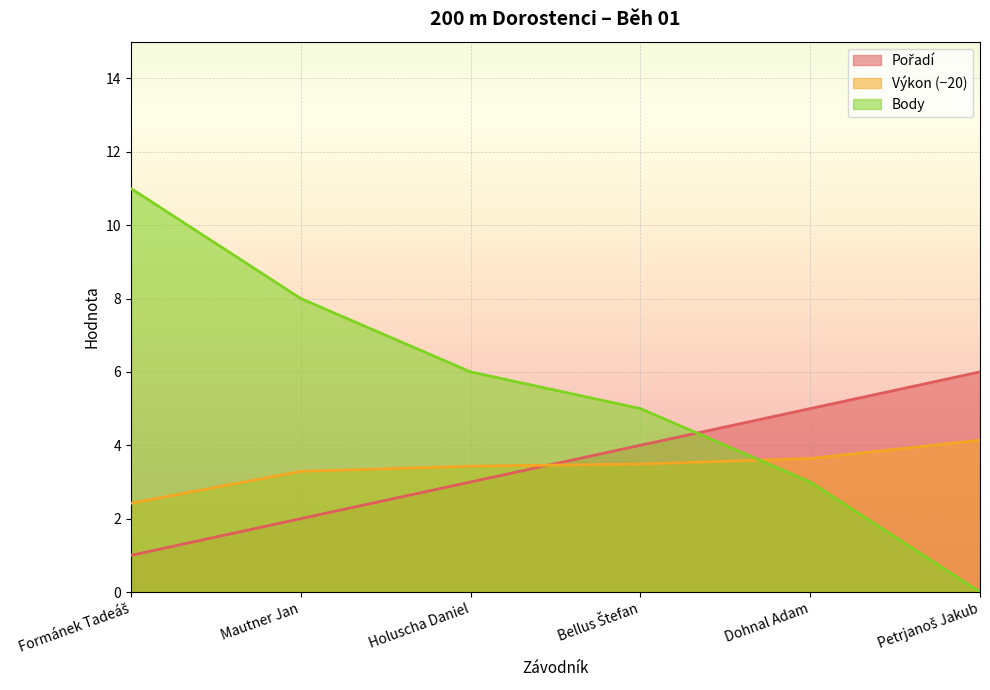

What is the difference between the Body values at Petrjanoš Jakub and Holuscha Daniel?

6.0